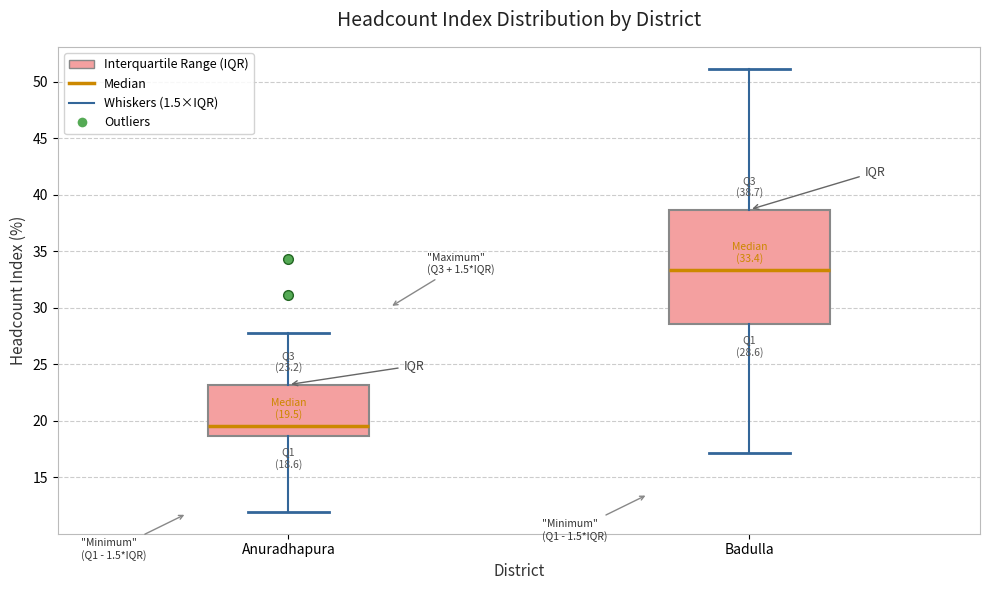

Which box's median line is the lowest?

Anuradhapura